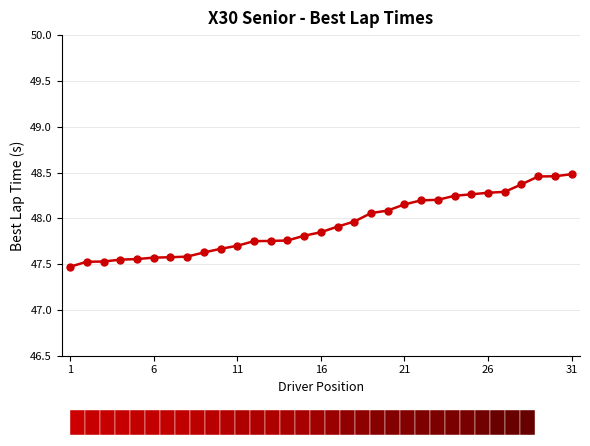

What is the difference between the maximum and minimum values?

1.0